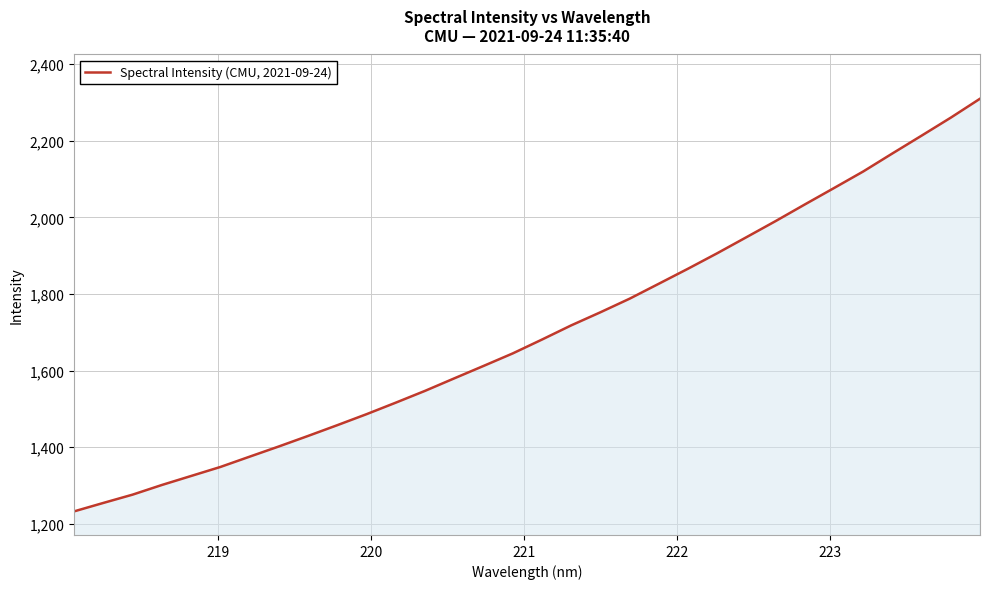

What is the minimum value shown in the chart?

1232.7